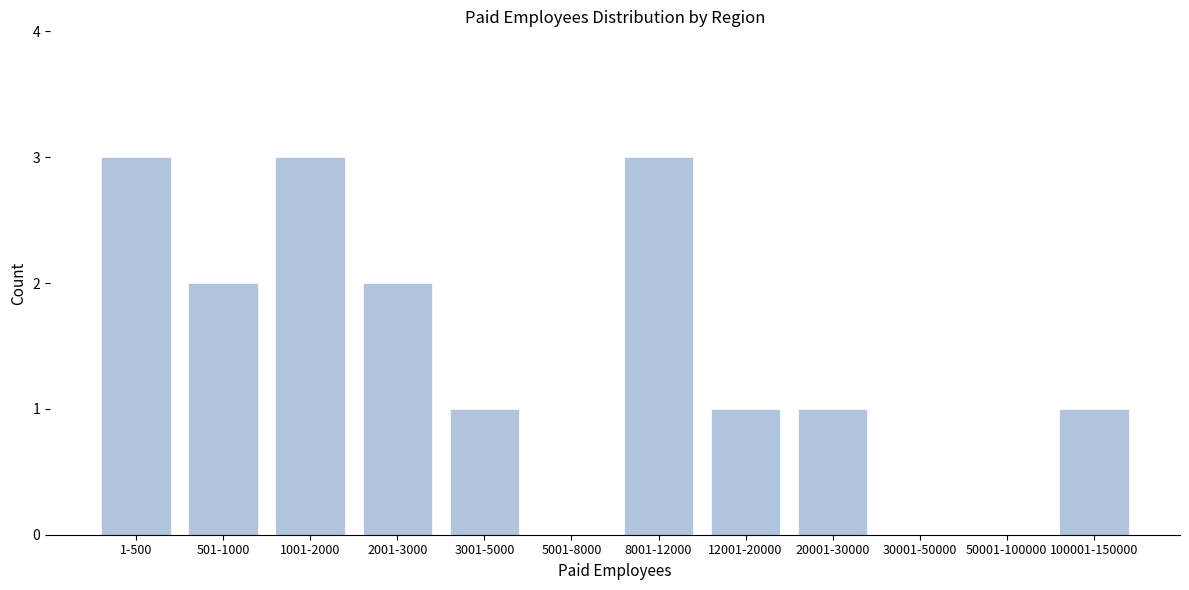

Reading left to right, list all the values displayed in this chart.

1-500=3	501-1000=2	1001-2000=3	2001-3000=2	3001-5000=1	5001-8000=0	8001-12000=3	12001-20000=1	20001-30000=1	30001-50000=0	50001-100000=0	100001-150000=1